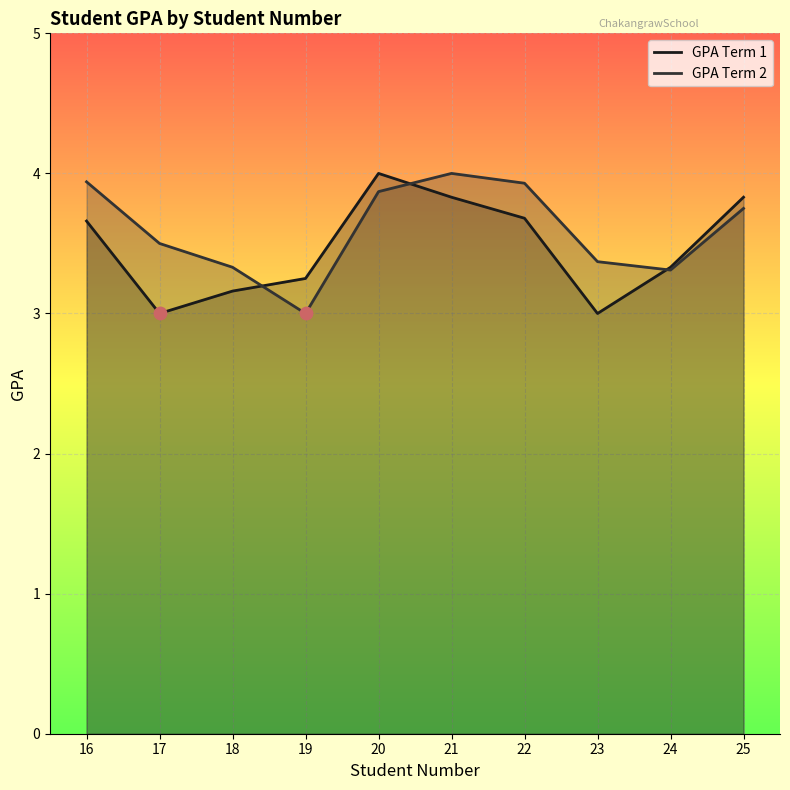

Which series contains the lowest Y value?

GPA Term 1